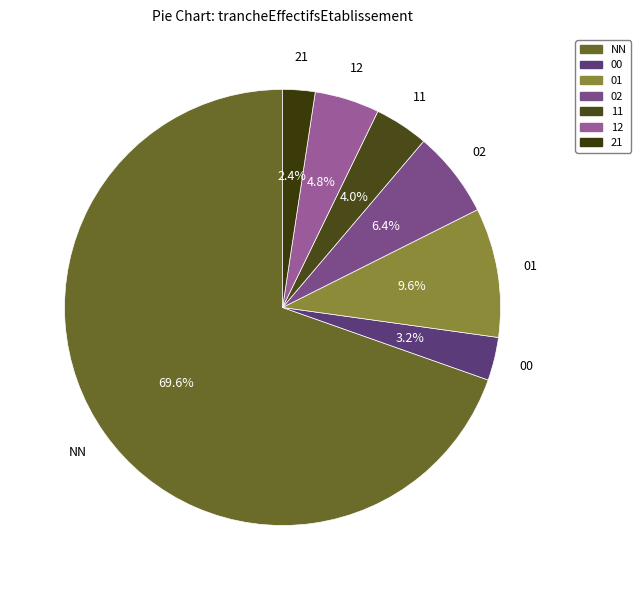

Which category has the biggest portion of the pie?

NN